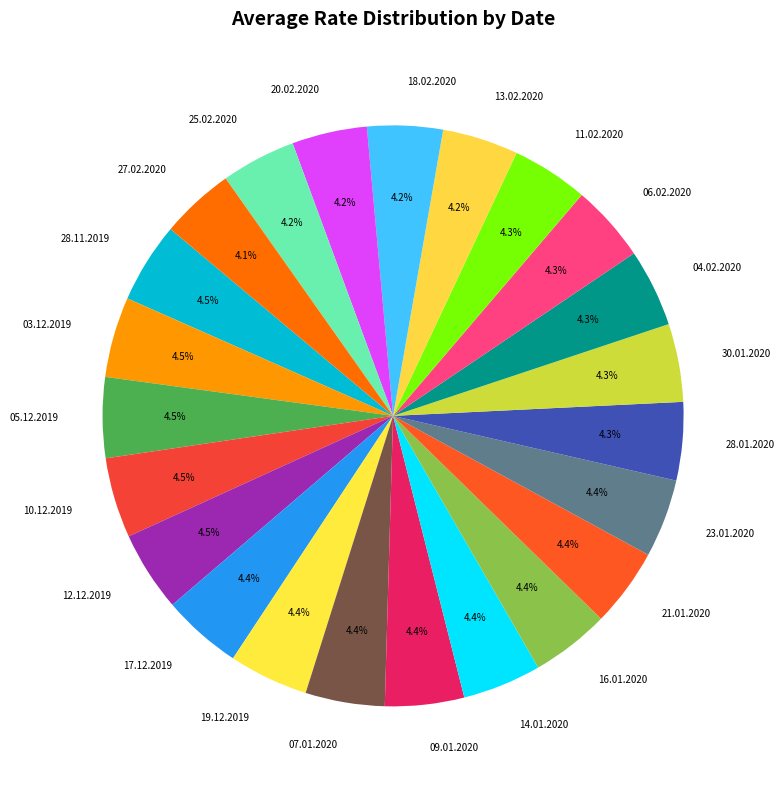

What portion of the pie excludes 03.12.2019?

95.5%